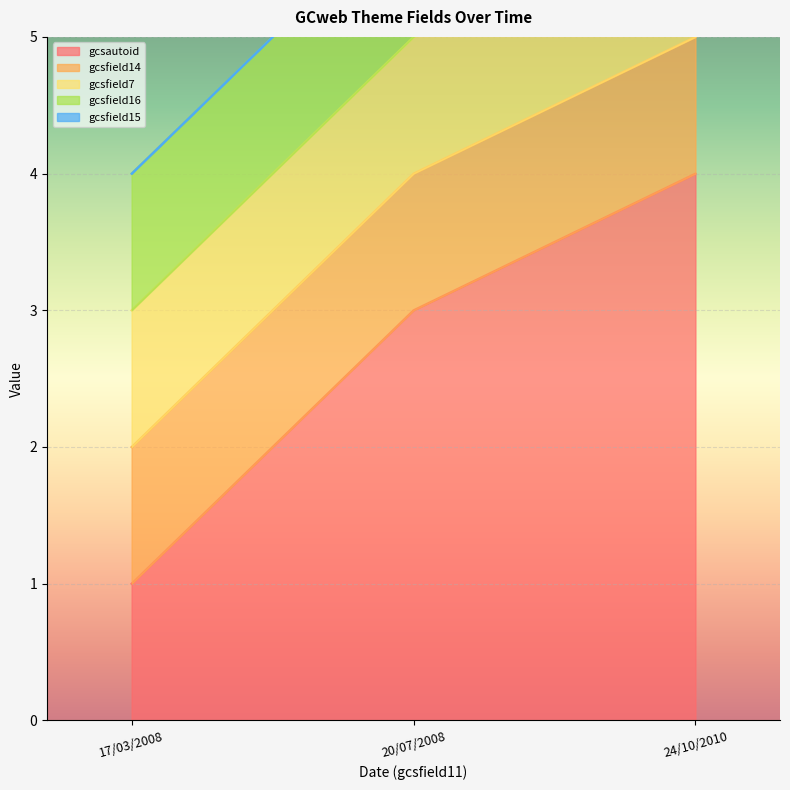

Rank the series by their maximum value, from lowest to highest.

gcsfield15, gcsfield14, gcsfield7, gcsfield16, gcsautoid